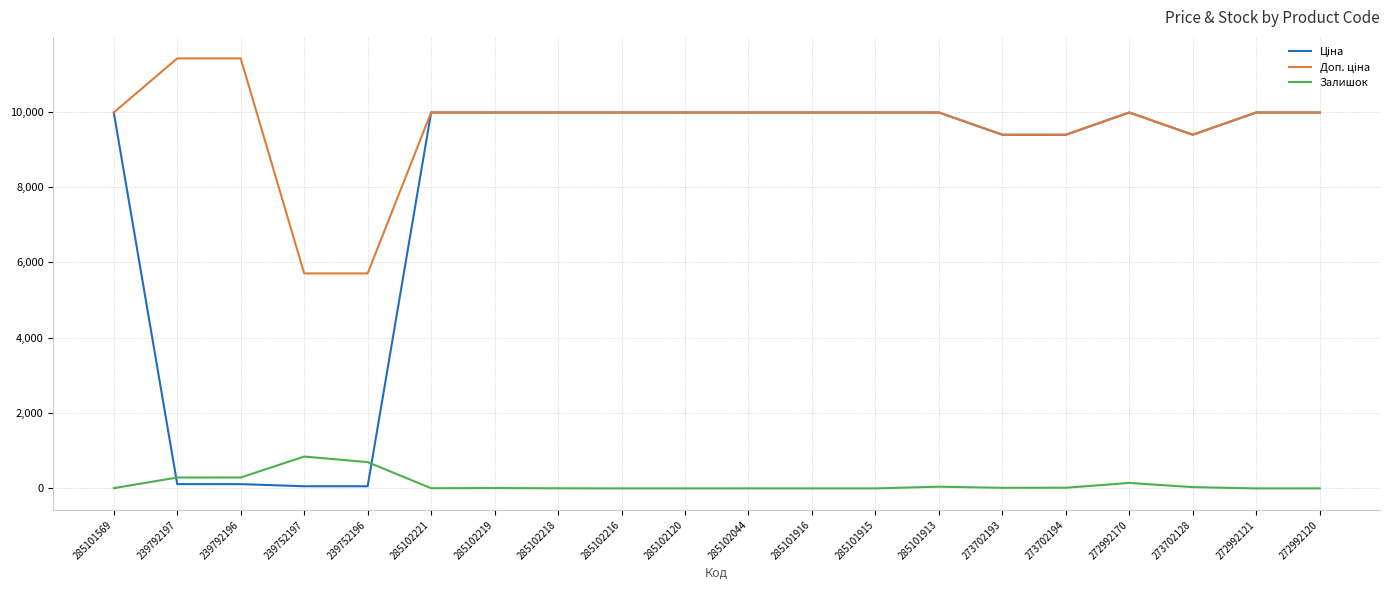

What is the total value across all series at 285102216?

19950.0